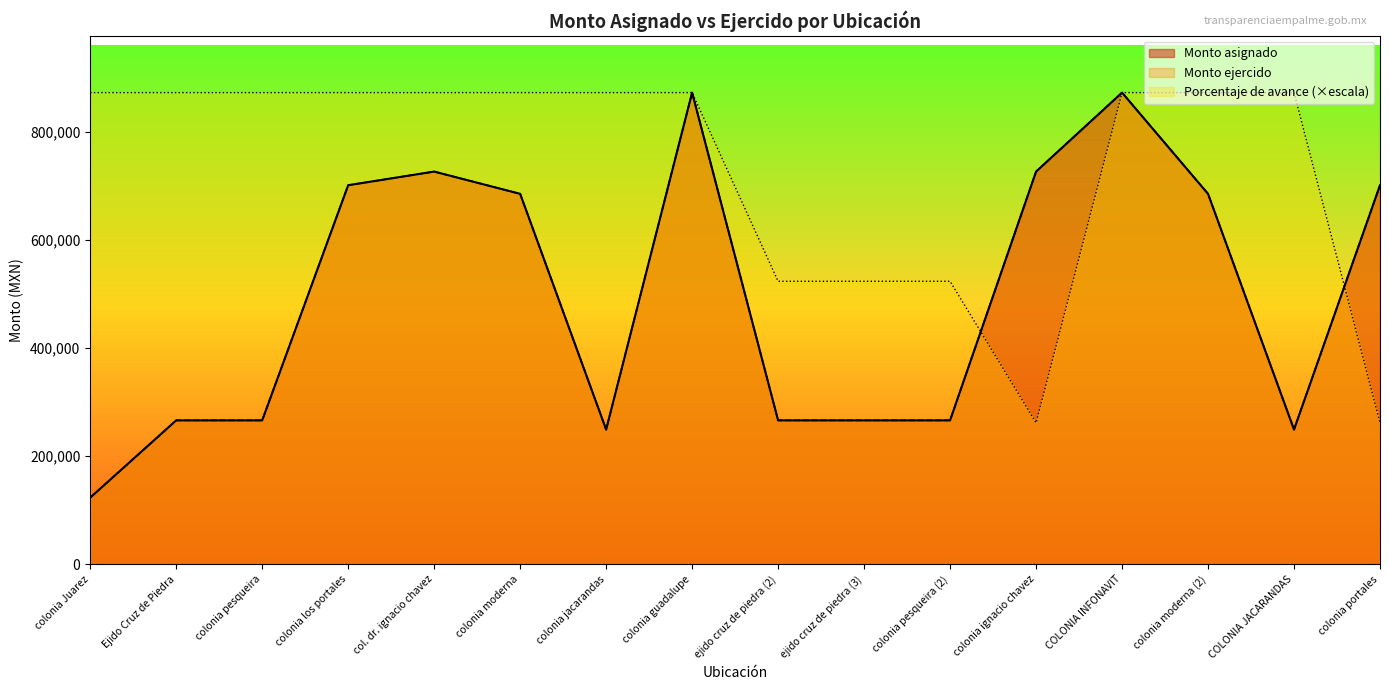

Reading left to right, what are all the values shown in this chart?

Monto asignado: 123218.9	266135.0	266135.0	700974.5	726200.8	685045.0	249102.7	872232.9	266135.0	266135.0	266135.0	726200.8	872232.9	685045.0	249102.7	700974.5
Monto ejercido: 123218.9	266135.0	266135.0	700974.5	726200.8	685045.0	249102.7	872232.9	266135.0	266135.0	266135.0	726200.8	872232.9	685045.0	249102.7	700974.5
Porcentaje de avance: 872232.9	872232.9	872232.9	872232.9	872232.9	872232.9	872232.9	872232.9	523339.8	523339.8	523339.8	261669.9	872232.9	872232.9	872232.9	261669.9